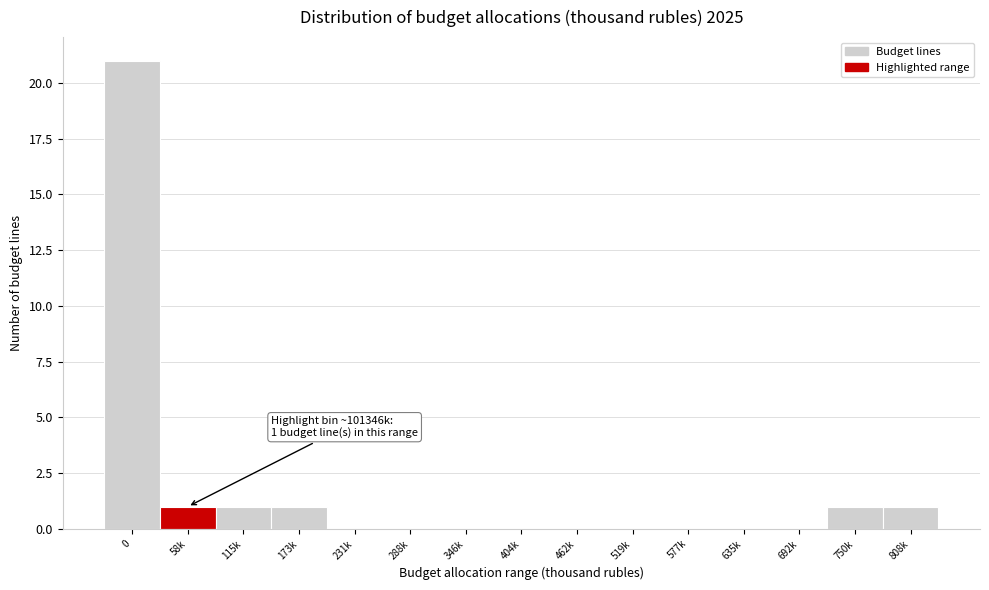

Reading right to left, list all the values displayed in this chart.

808k=1	750k=1	692k=0	635k=0	577k=0	519k=0	462k=0	404k=0	346k=0	288k=0	231k=0	173k=1	115k=1	58k=1	0=21